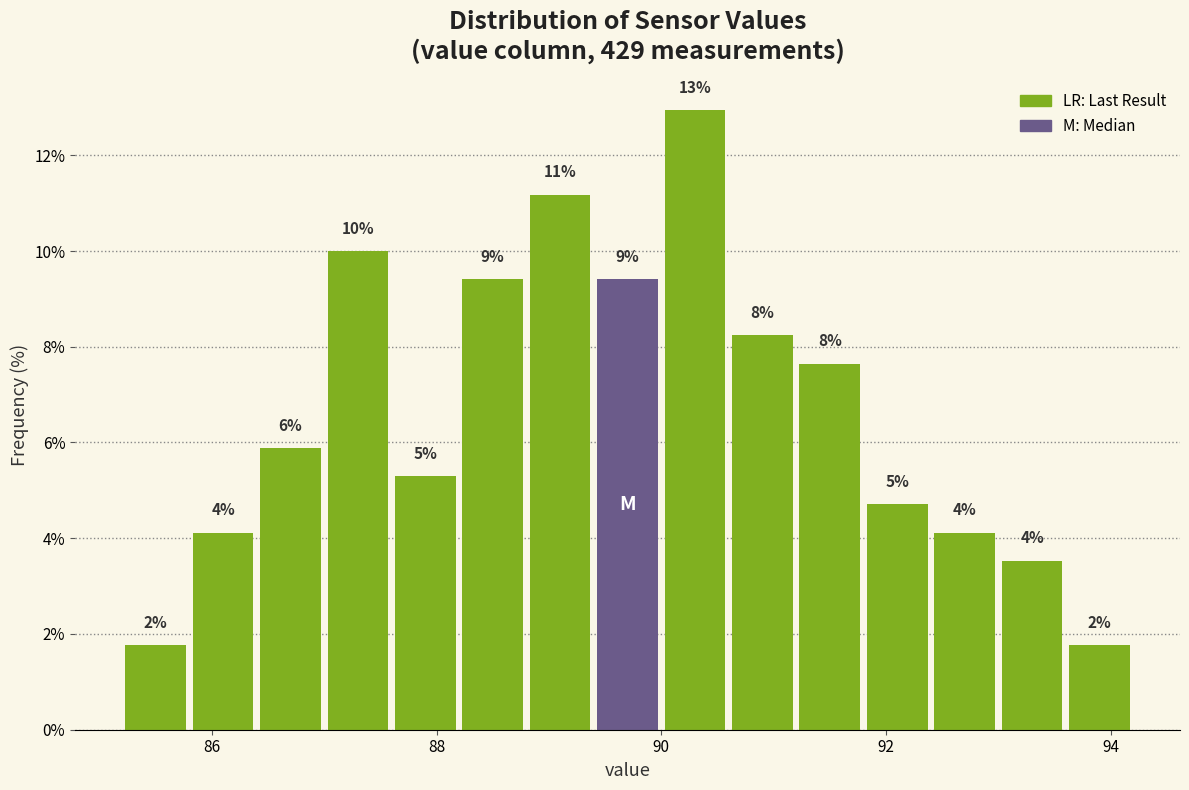

Around what value on the x-axis is the tallest bar? Give the approximate position of its centre, as read against the axis.

90.4